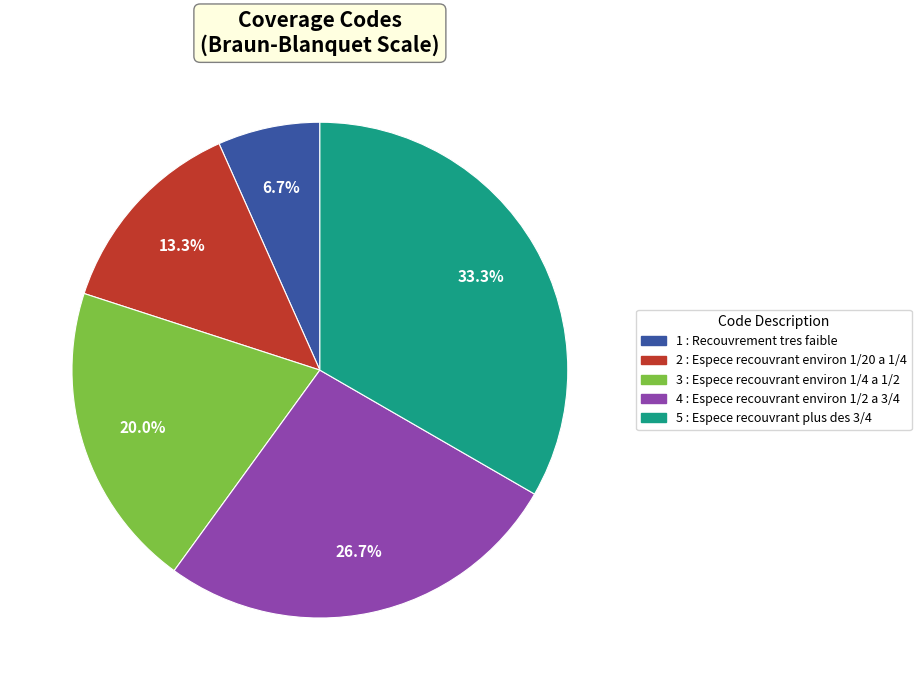

Is there any slice that represents more than half of the pie?

No